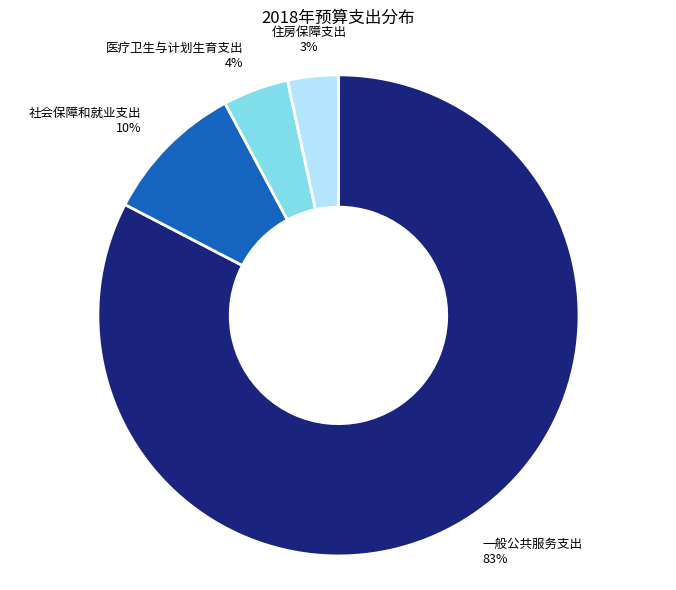

Approximately how many times larger is the value at 住房保障支出 compared to 医疗卫生与计划生育支出?

0.8